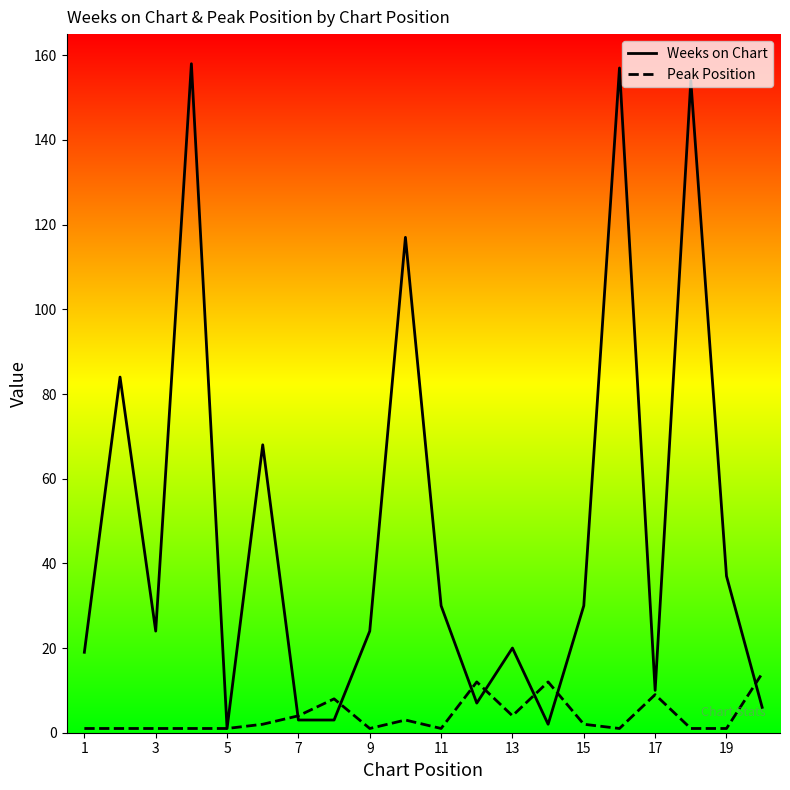

Which series has the largest total across all categories?

Weeks on Chart